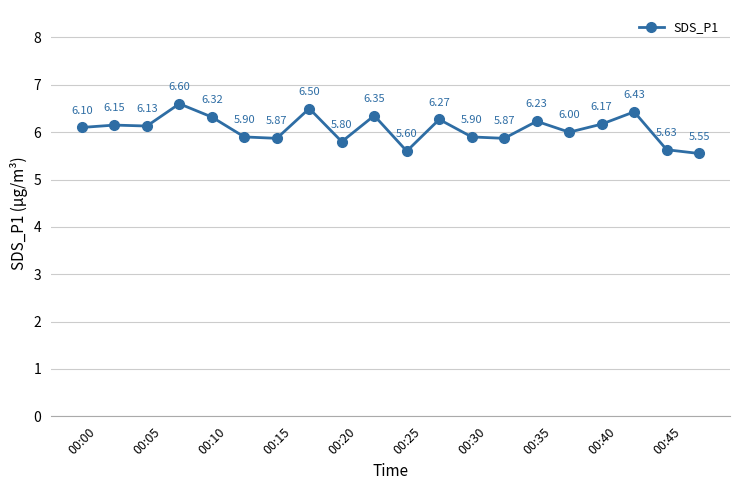

What is the difference between the second highest and second lowest values?

0.9